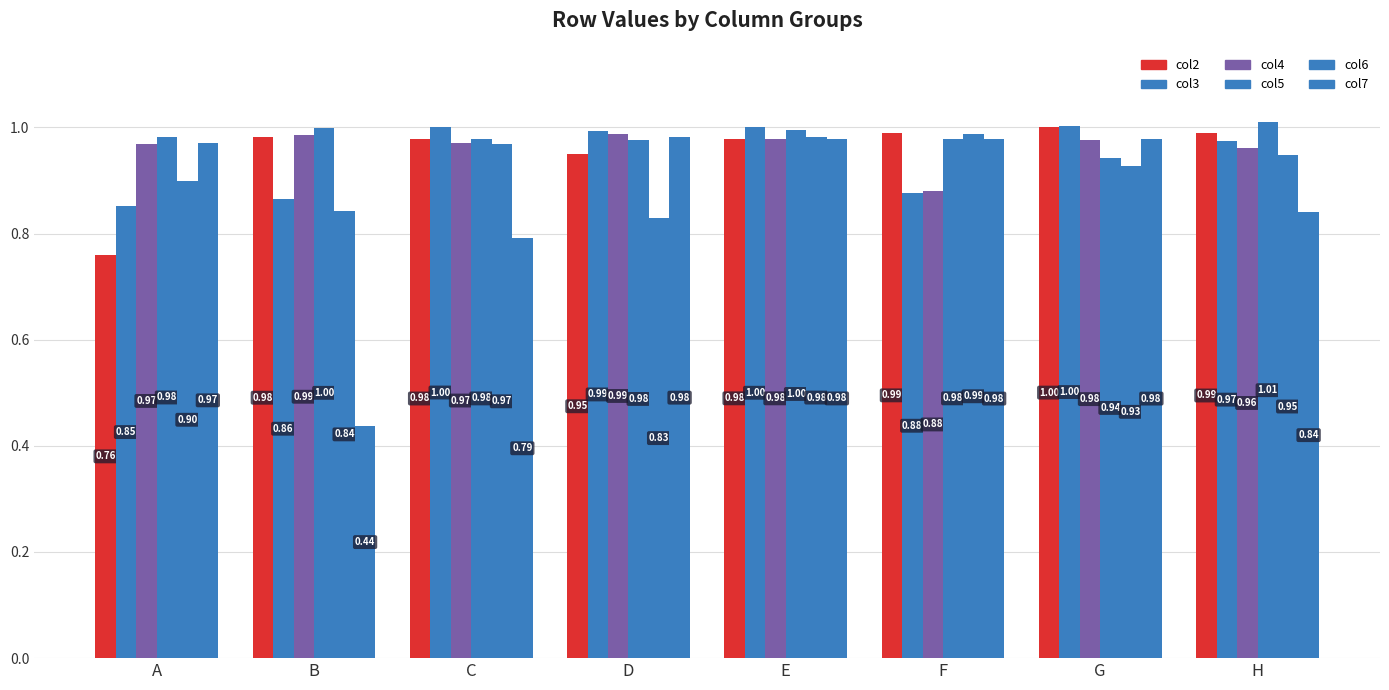

Reading right to left, transcribe all the data shown in this chart.

col2: H=1.0	G=1.0	F=1.0	E=1.0	D=0.9	C=1.0	B=1.0	A=0.8
col3: H=1.0	G=1.0	F=0.9	E=1.0	D=1.0	C=1.0	B=0.9	A=0.9
col4: H=1.0	G=1.0	F=0.9	E=1.0	D=1.0	C=1.0	B=1.0	A=1.0
col5: H=1.0	G=0.9	F=1.0	E=1.0	D=1.0	C=1.0	B=1.0	A=1.0
col6: H=0.9	G=0.9	F=1.0	E=1.0	D=0.8	C=1.0	B=0.8	A=0.9
col7: H=0.8	G=1.0	F=1.0	E=1.0	D=1.0	C=0.8	B=0.4	A=1.0